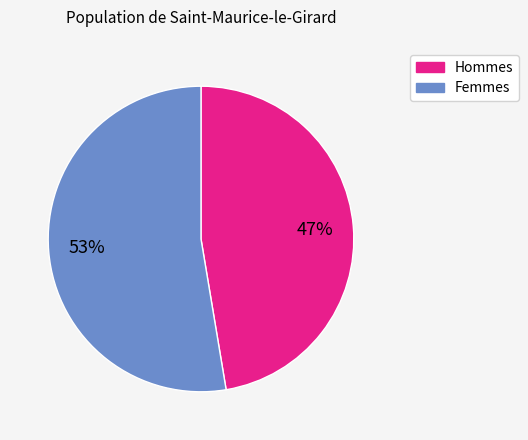

What is the smallest slice in the pie chart?

Hommes